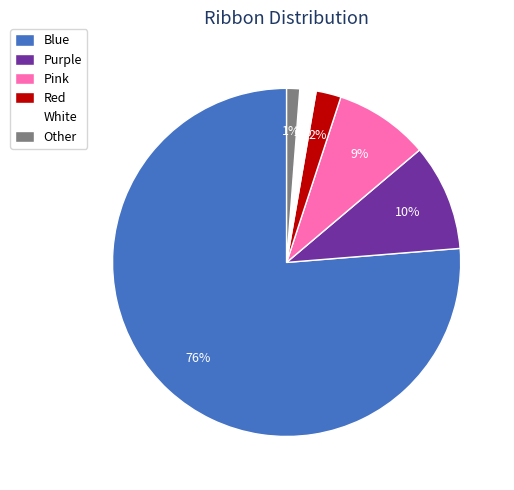

Do Blue and White together represent more than half of the pie?

Yes